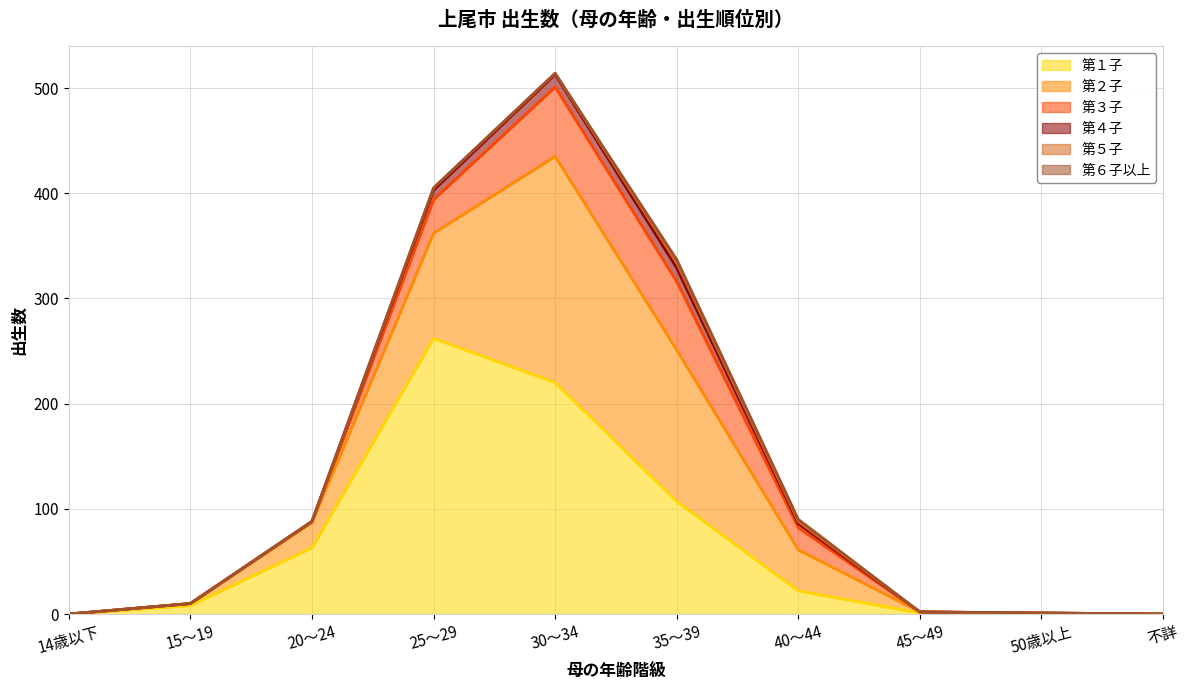

True or false: 第５子 and 第４子 intersect in this chart.

False